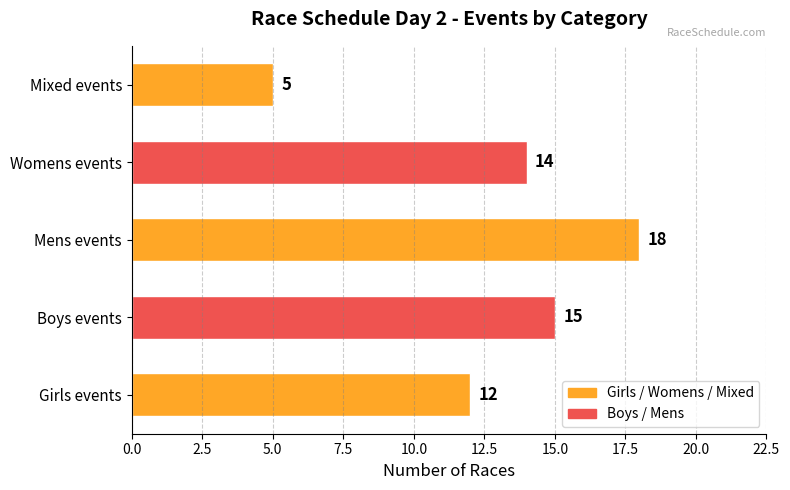

List the labels in order of value, largest first.

Mens events, Boys events, Womens events, Girls events, Mixed events